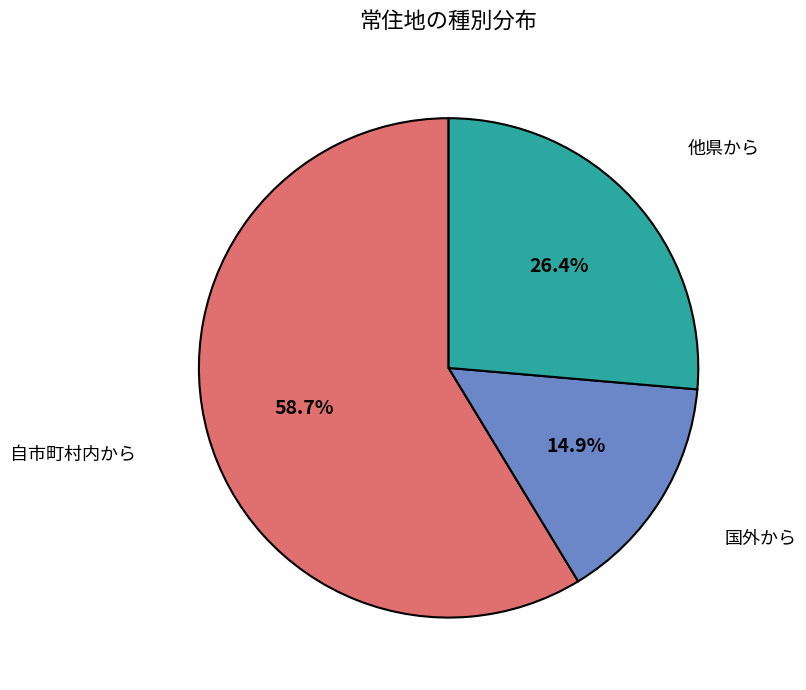

How many segments does this pie chart have?

3